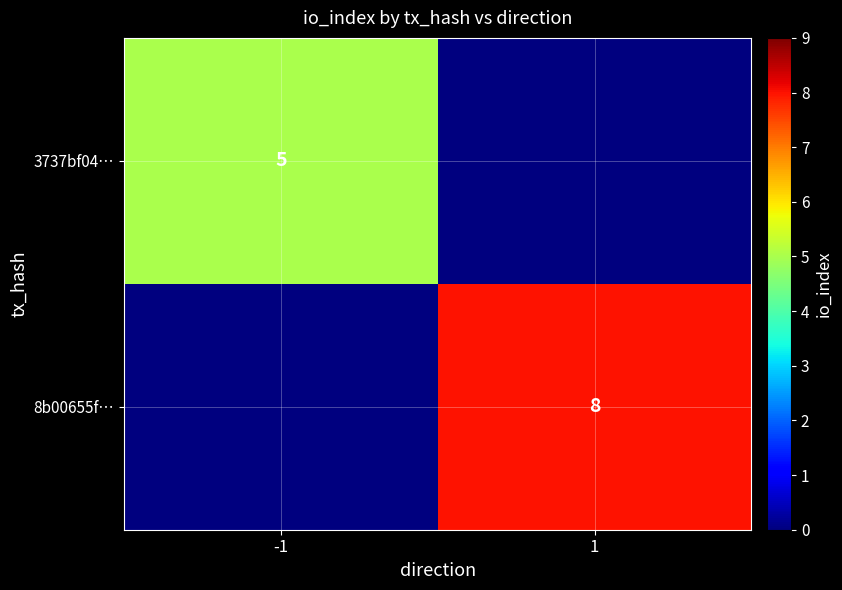

The 3737bf04… series shows 7 at -1. True or false?

False